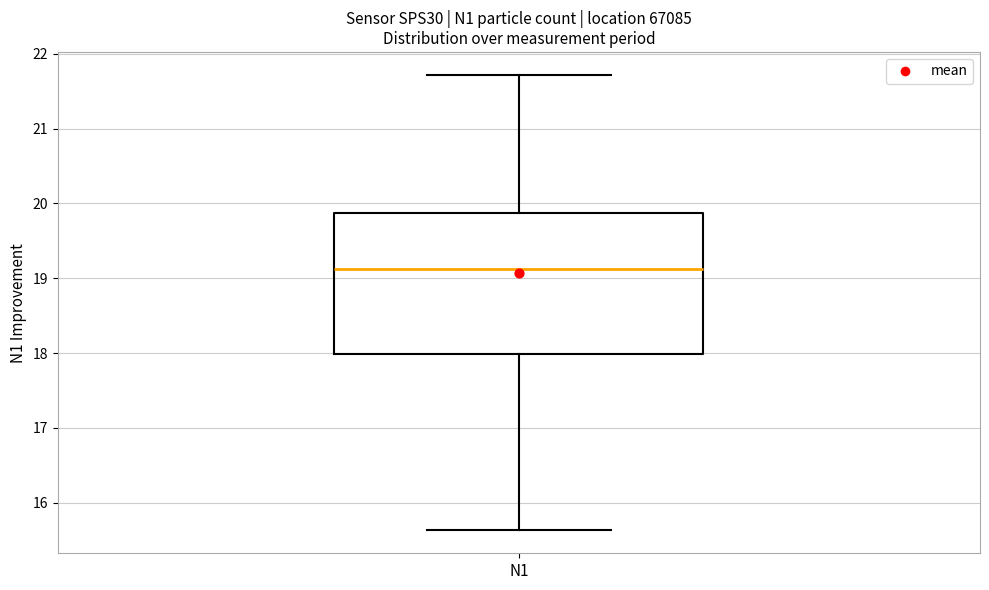

Read this box plot against the y-axis: the position of the median line, the range covered by the box, and the ends of both whiskers. The values are not printed on the chart, so give them approximately, as read against the axis.

median 19.1, box 18.0 to 19.9, whiskers 15.6 to 21.7